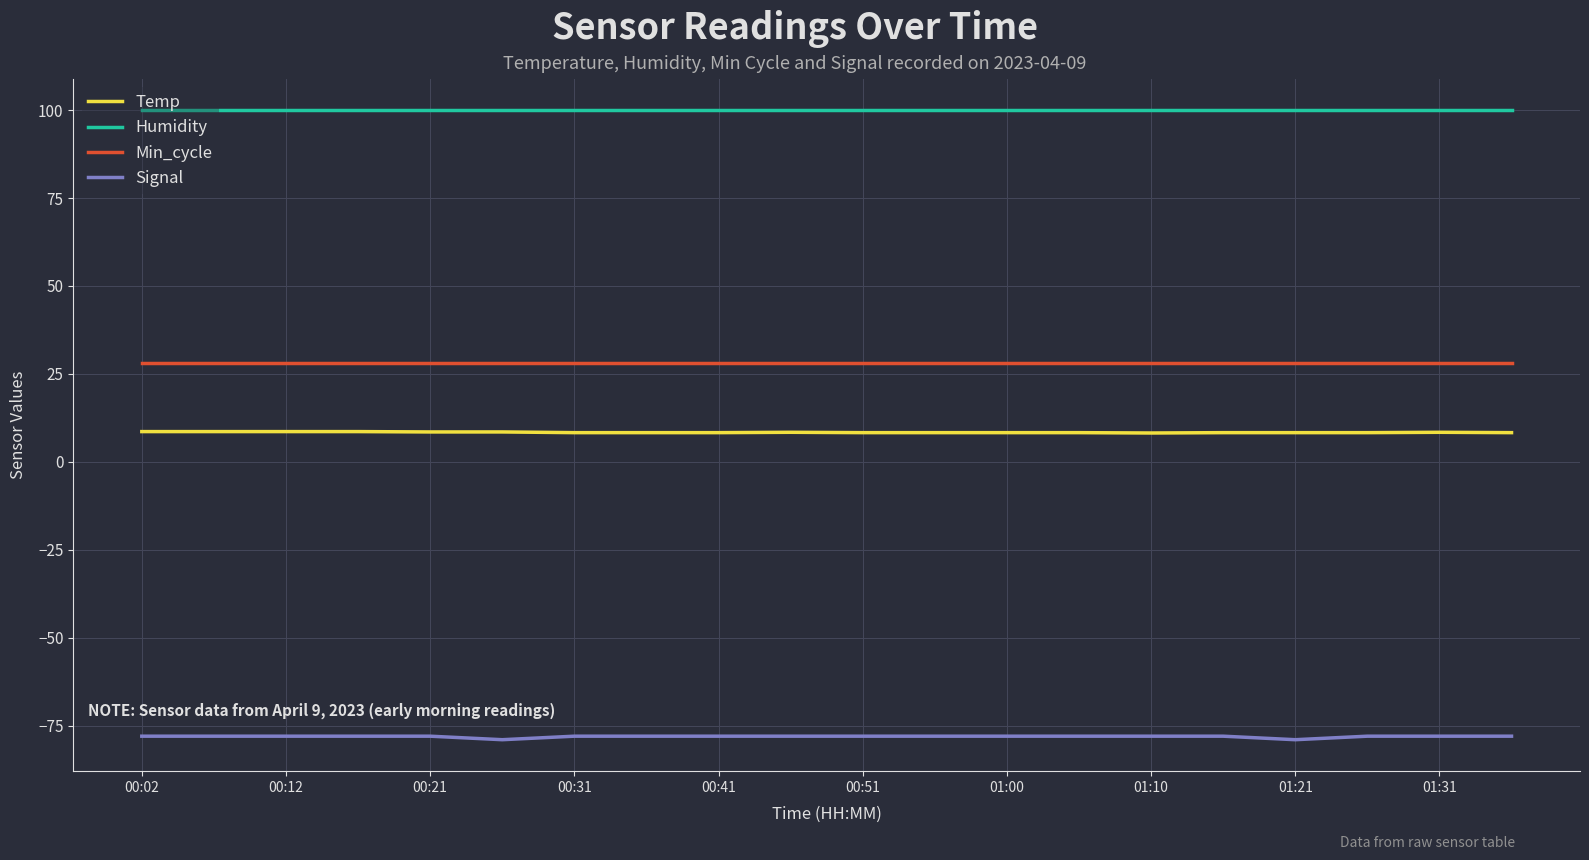

List the series in order of their peak value, lowest first.

Signal, Temp, Min_cycle, Humidity